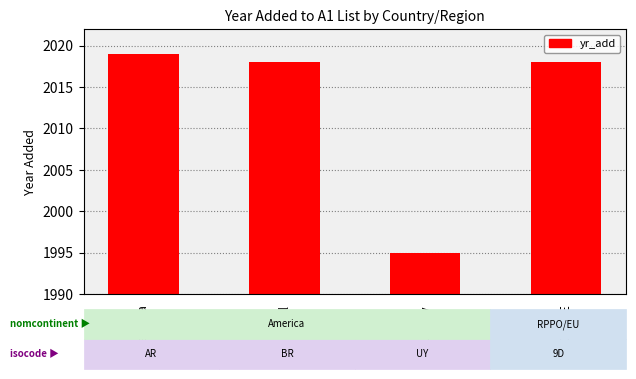

What is the greatest value displayed?

2019